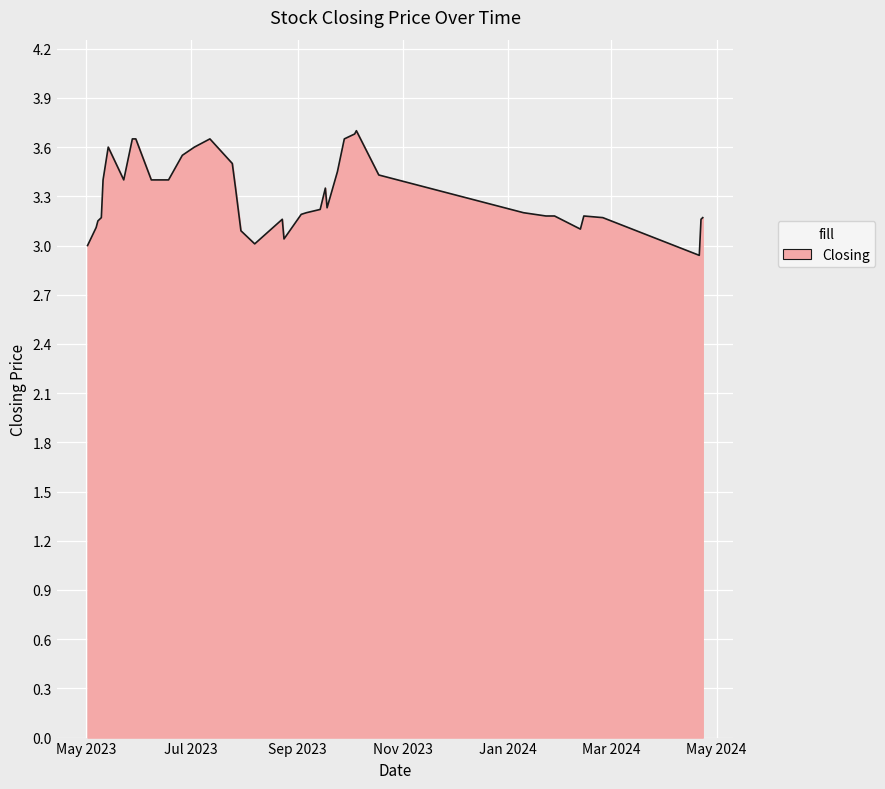

What is the difference between the second highest and minimum values?

0.7